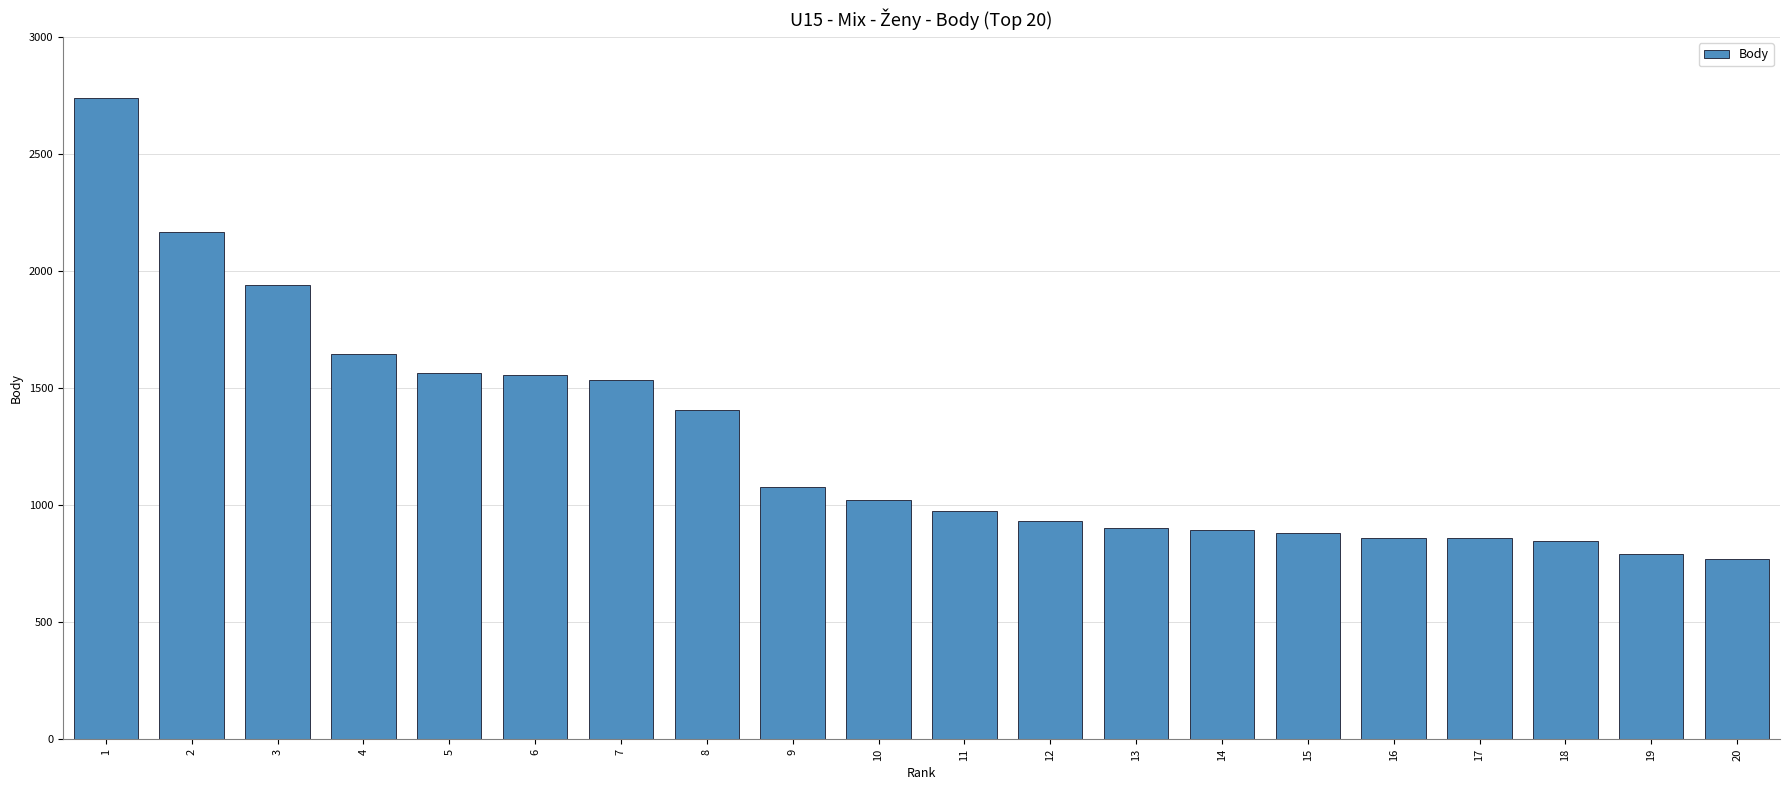

What is the change in value from 11 to 20?

-207